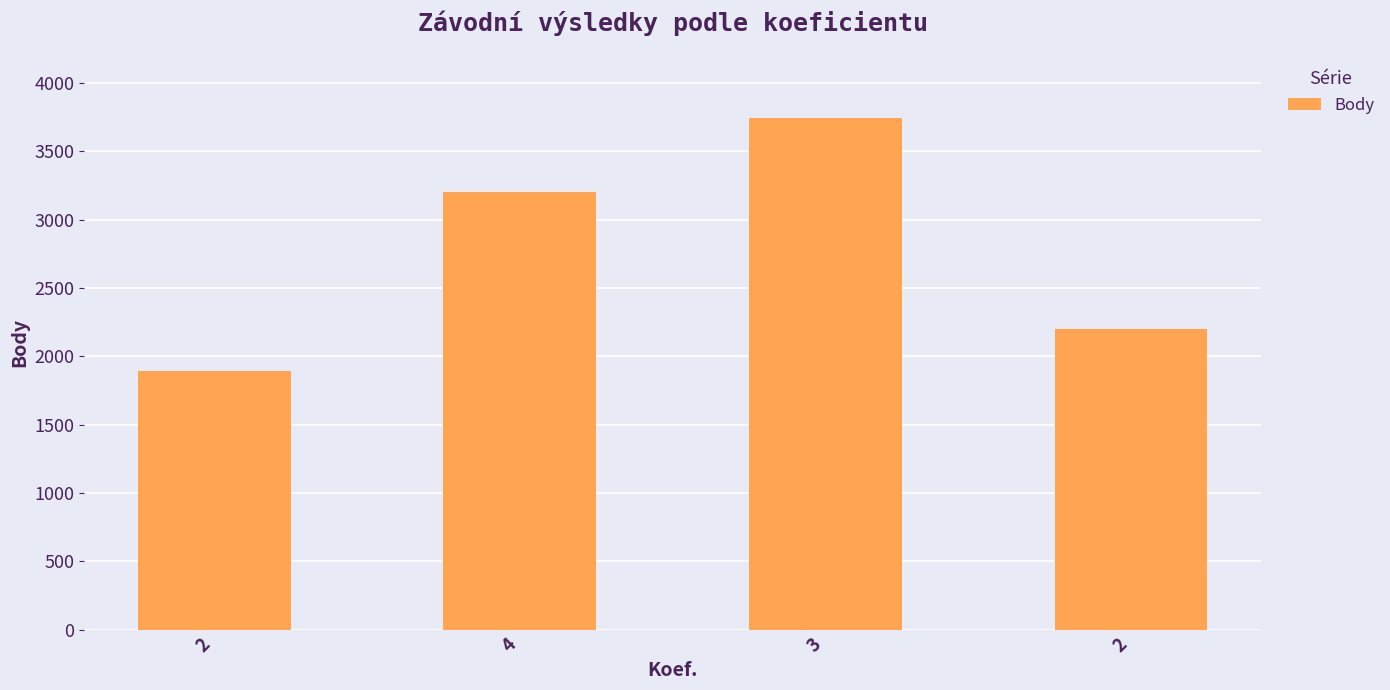

How many data points are less than 3200?

2